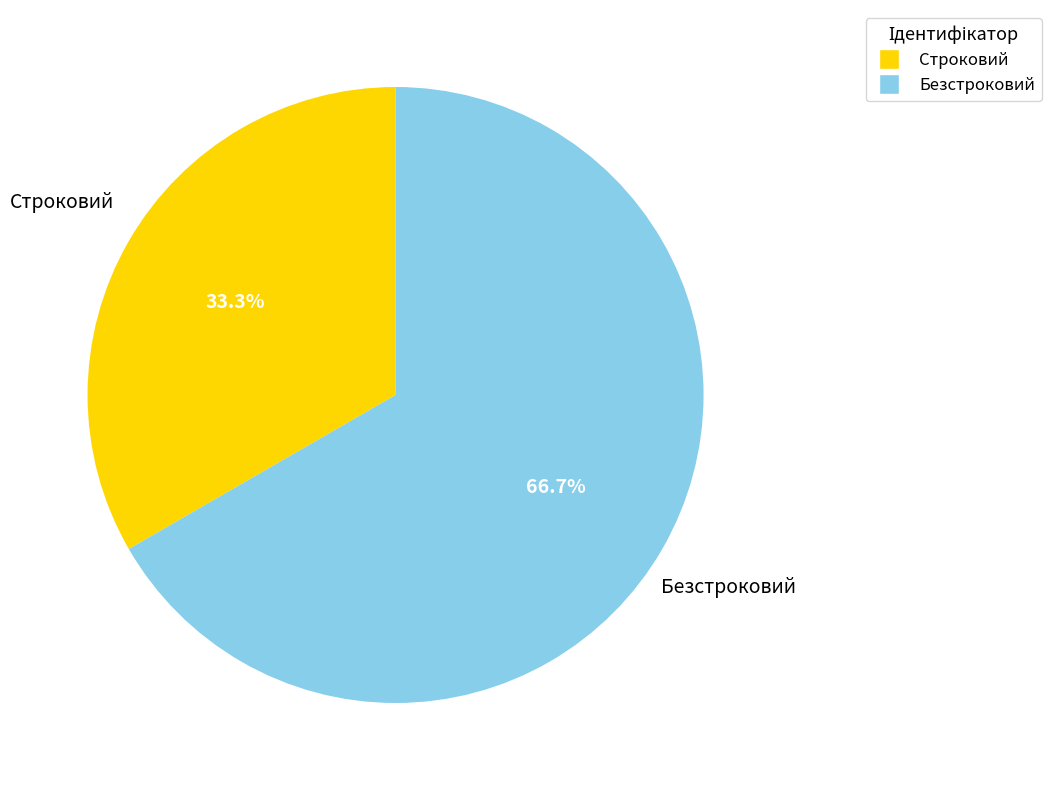

What is the ratio of the value at Строковий to the value at Безстроковий?

0.5